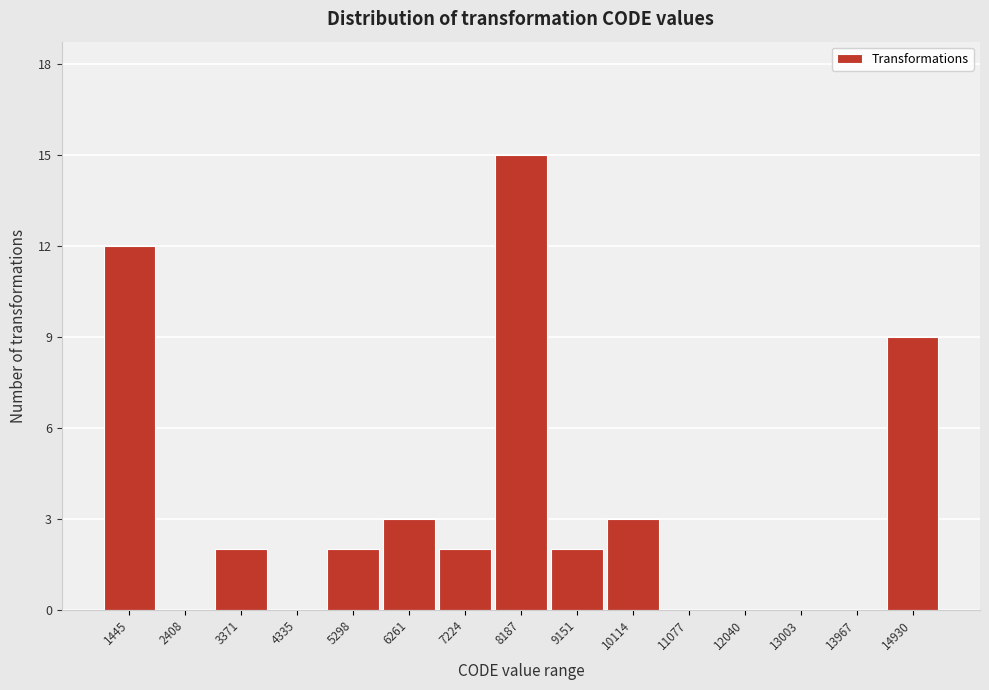

Reading left to right, extract all data points from this chart.

1445=12	2408=0	3371=2	4335=0	5298=2	6261=3	7224=2	8187=15	9151=2	10114=3	11077=0	12040=0	13003=0	13967=0	14930=9